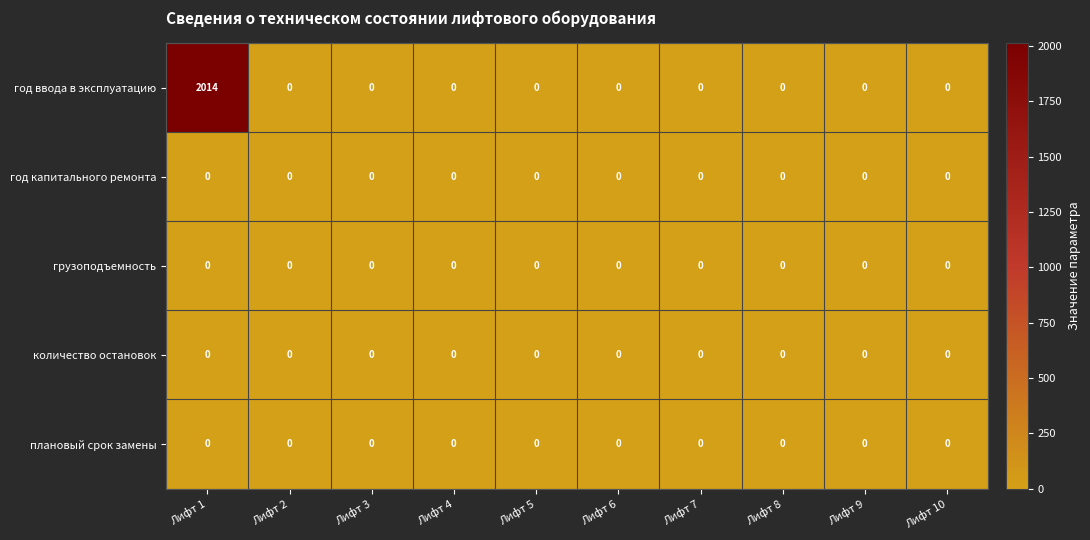

What is the sum of all год ввода в эксплуатацию values?

2014